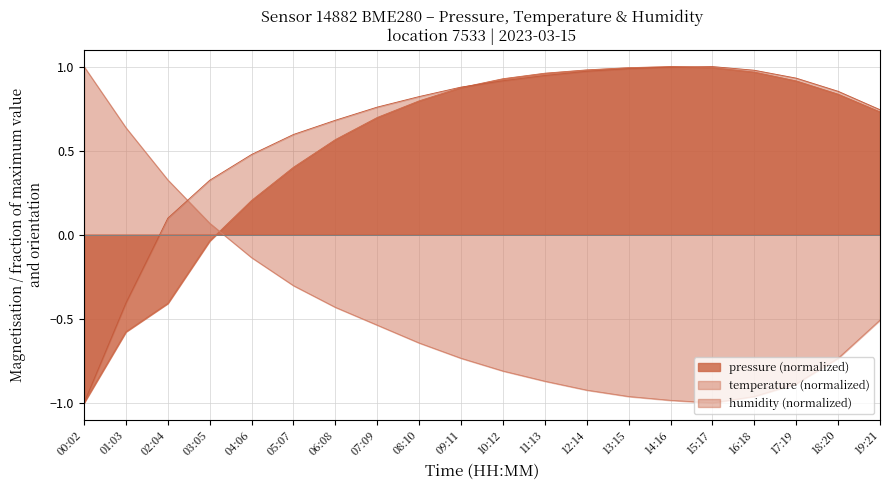

Reading left to right, list all the values displayed in this chart.

temperature: 00:02=1.0	01:03=0.6	02:04=0.3	03:05=0.1	04:06=-0.1	05:07=-0.3	06:08=-0.4	07:09=-0.5	08:10=-0.6	09:11=-0.7	10:12=-0.8	11:13=-0.9	12:14=-0.9	13:15=-1.0	14:16=-1.0	15:17=-1.0	16:18=-1.0	17:19=-0.9	18:20=-0.7	19:21=-0.5
humidity: 00:02=-1.0	01:03=-0.4	02:04=0.1	03:05=0.3	04:06=0.5	05:07=0.6	06:08=0.7	07:09=0.8	08:10=0.8	09:11=0.9	10:12=0.9	11:13=0.9	12:14=1.0	13:15=1.0	14:16=1.0	15:17=1.0	16:18=1.0	17:19=0.9	18:20=0.9	19:21=0.7